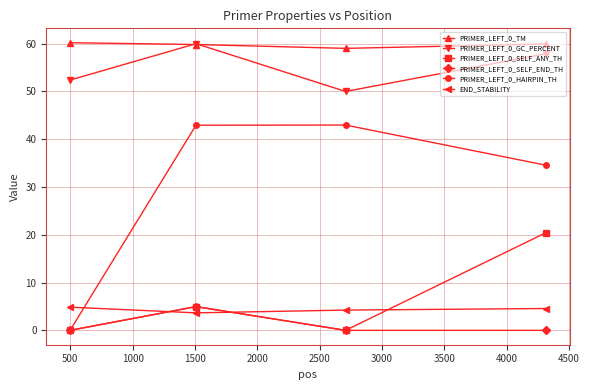

True or false: PRIMER_LEFT_0_HAIRPIN_TH and PRIMER_LEFT_0_TM intersect in this chart.

False